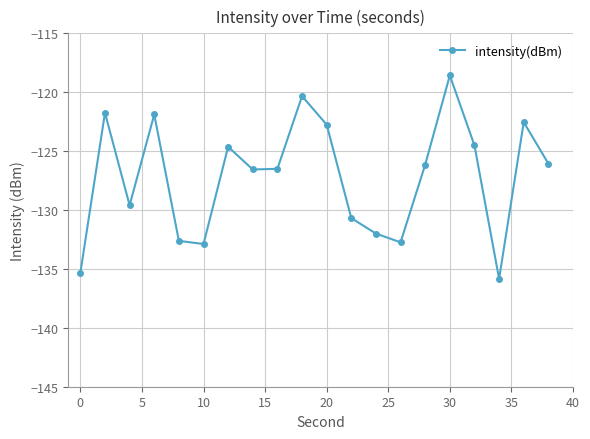

What is the minimum value shown in the chart?

-135.8